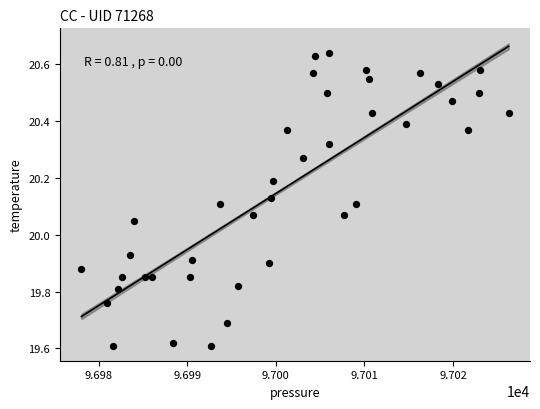

What is the range of Y values (max minus min)?

1.0